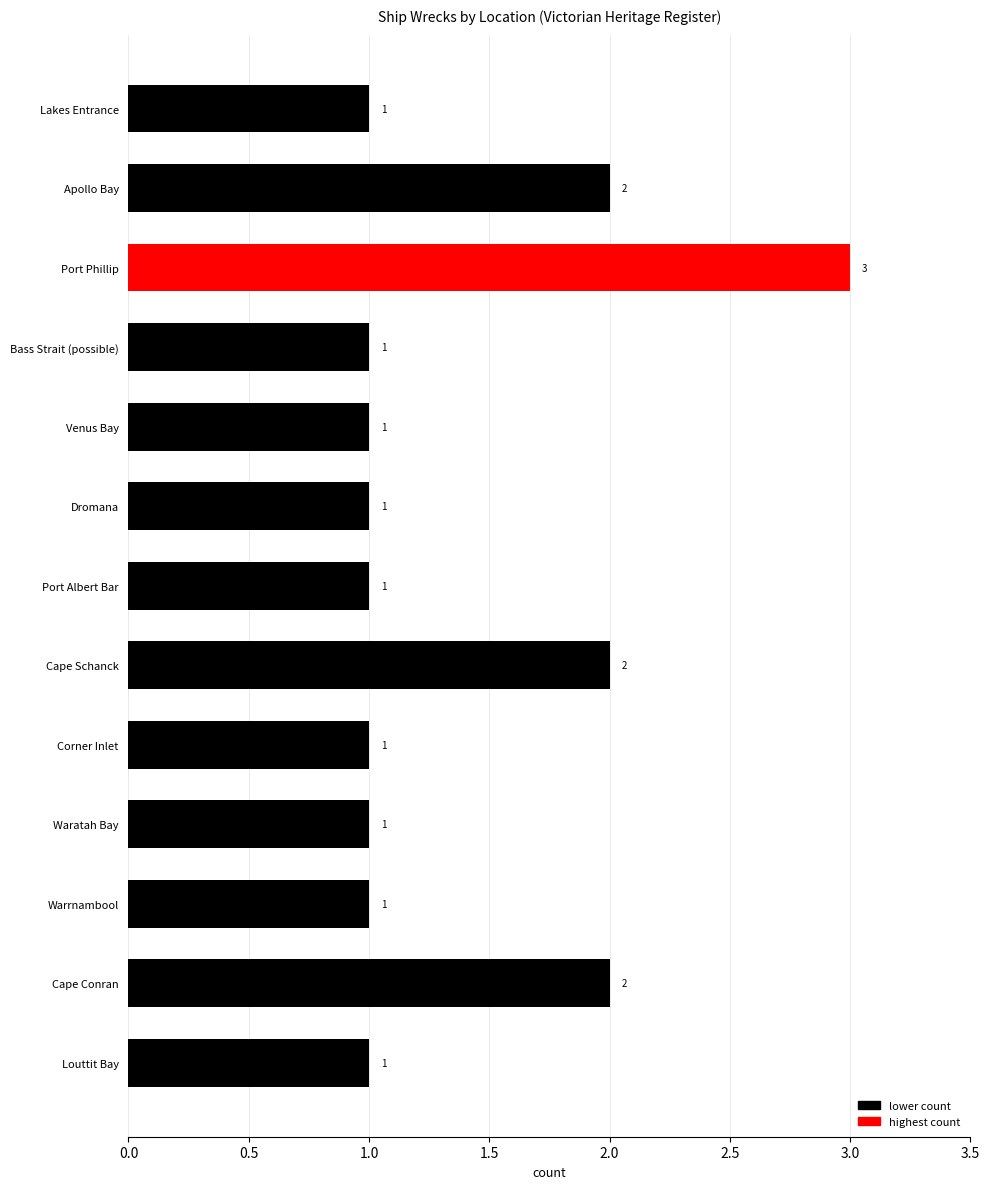

Reading top to bottom, what are all the values shown in this chart?

Lakes Entrance=1	Apollo Bay=2	Port Phillip=3	Bass Strait (possible)=1	Venus Bay=1	Dromana=1	Port Albert Bar=1	Cape Schanck=2	Corner Inlet=1	Waratah Bay=1	Warrnambool=1	Cape Conran=2	Louttit Bay=1